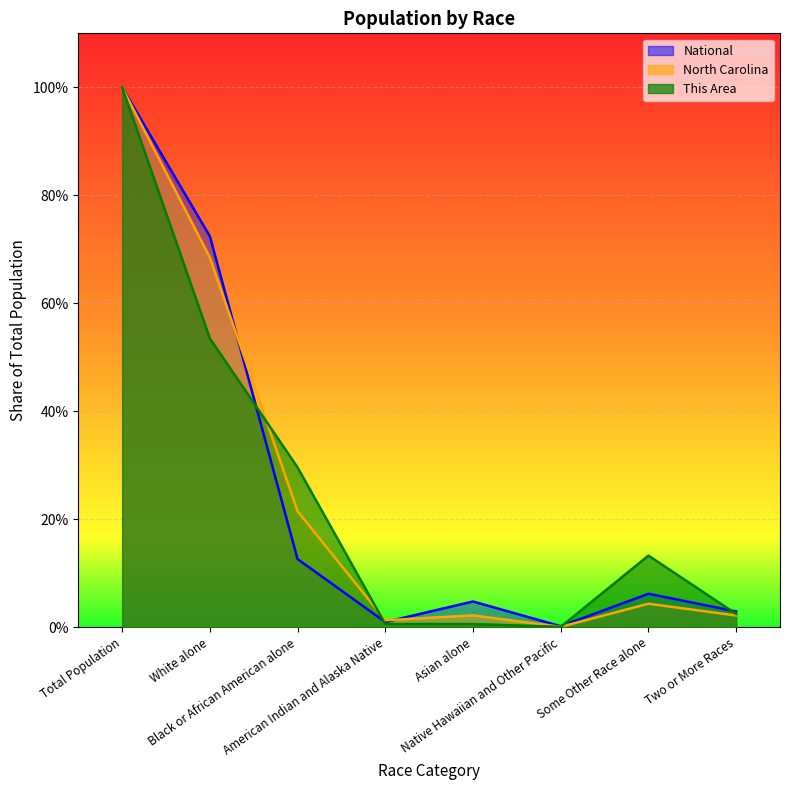

How many interior local peaks does the National series have?

2